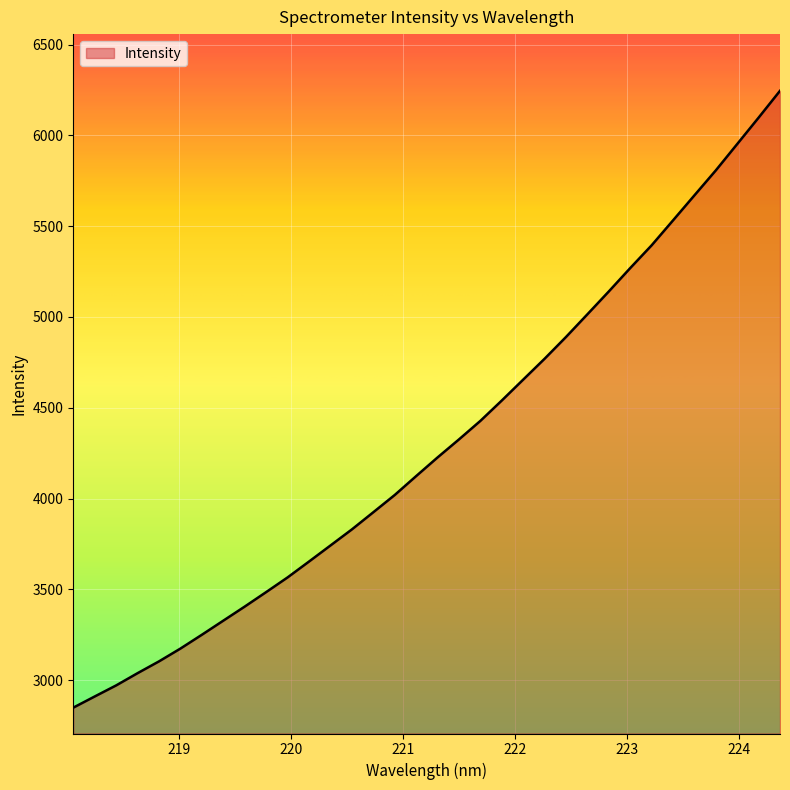

What is the sum of all values?

146333.0